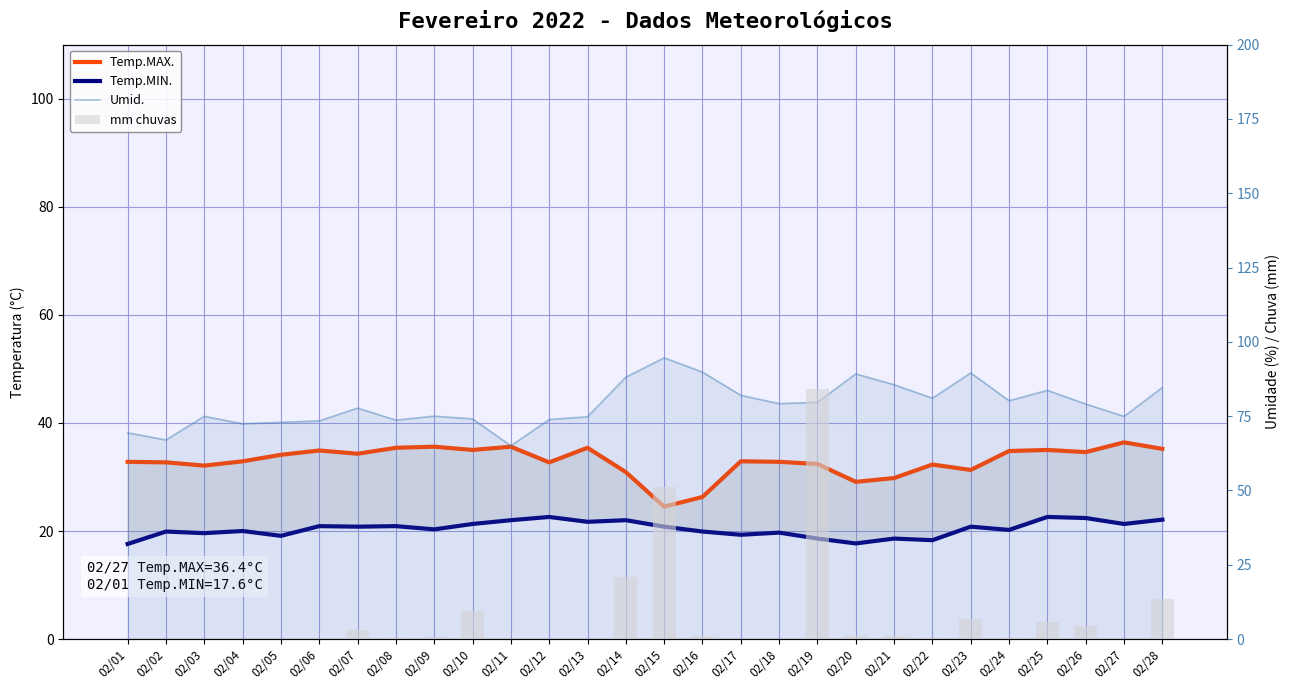

Which series has the widest spread of values?

mm chuvas